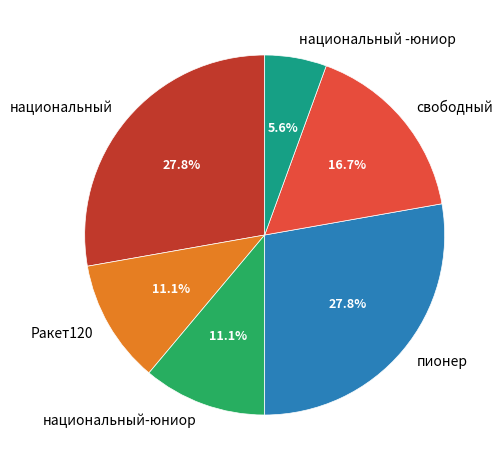

Does any single category account for the majority?

No